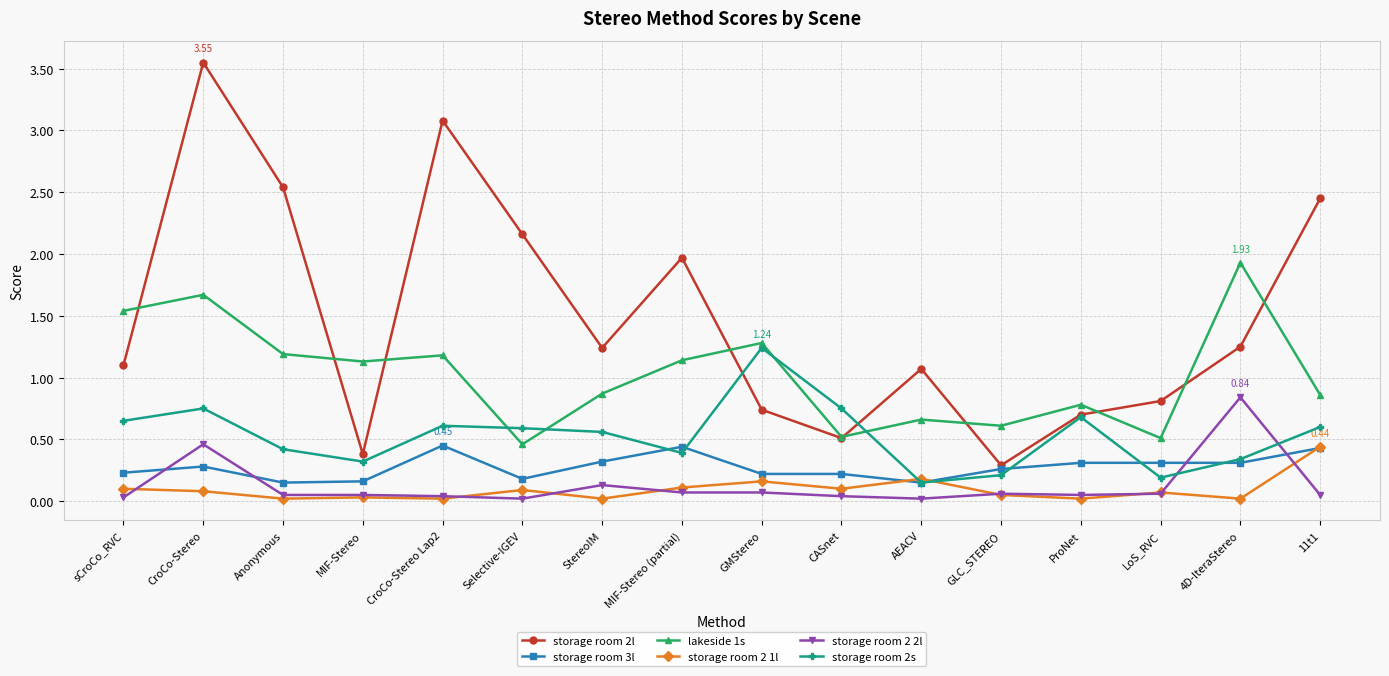

Which series has the widest spread of values?

storage room 2l